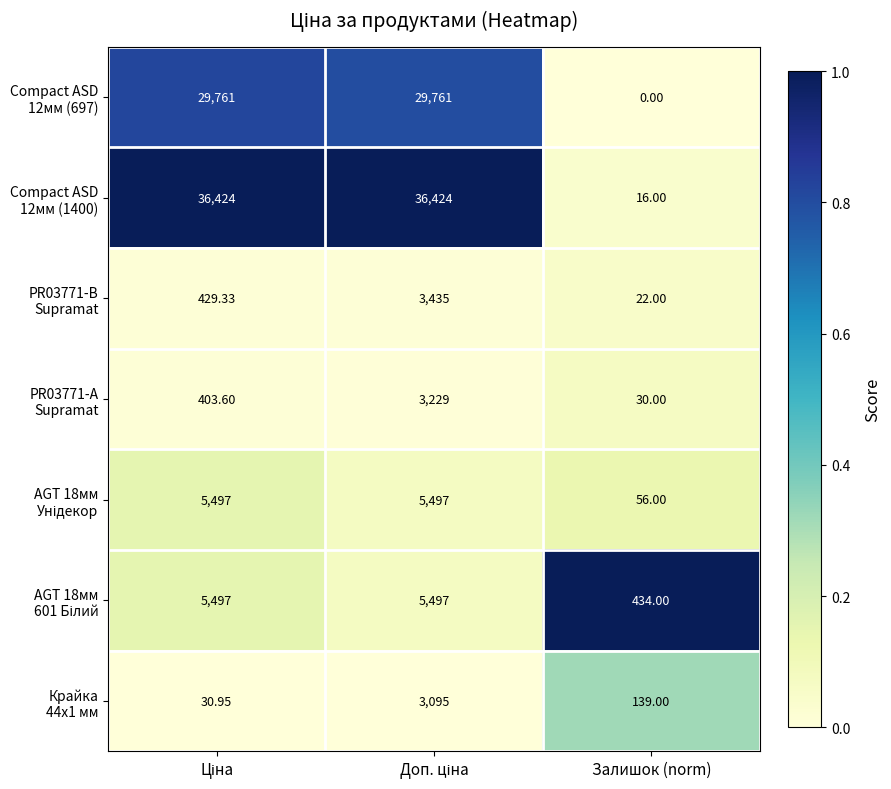

How many distinct data groups are displayed?

7